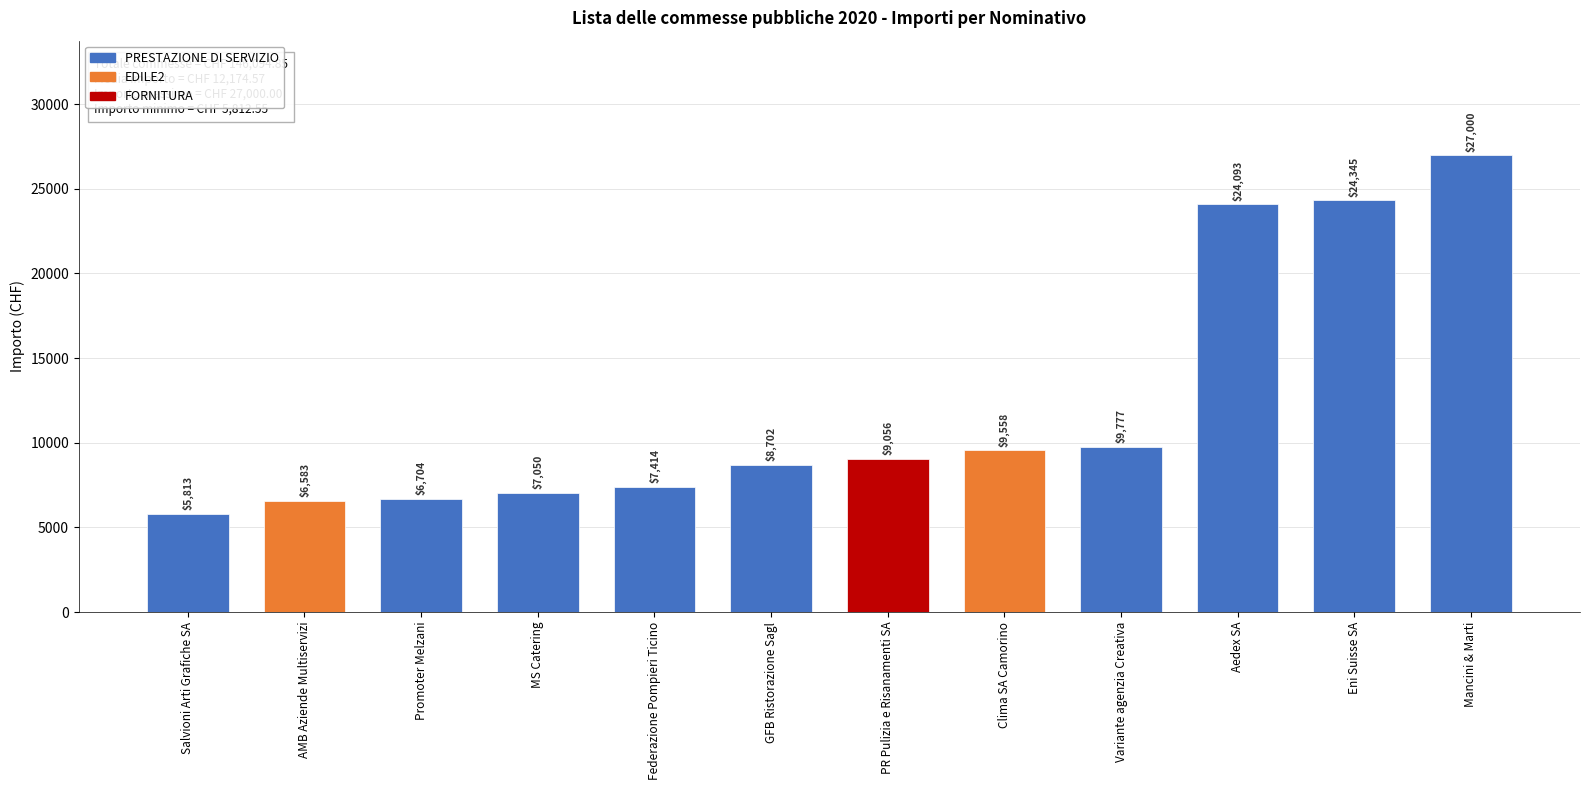

Is it true that the value at PR Pulizia e Risanamenti SA is 5410.9?

False